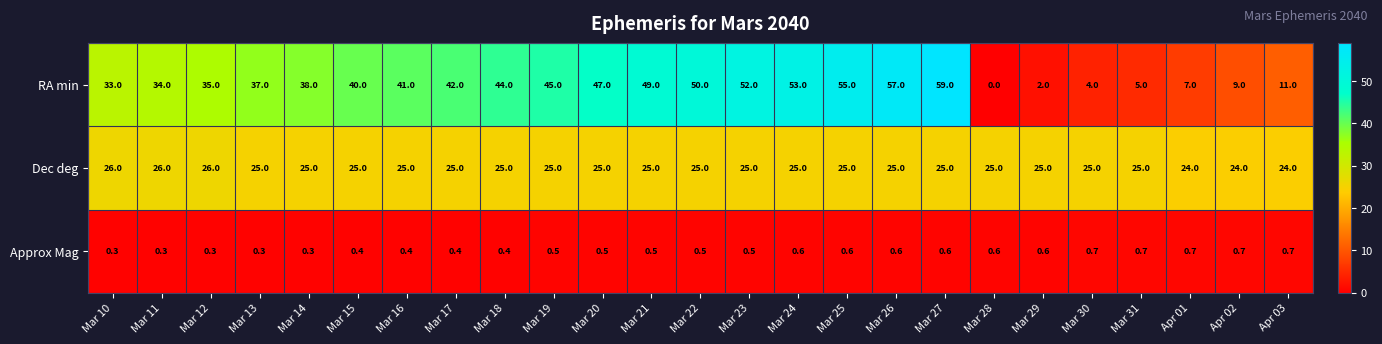

How many series are shown in this chart?

3